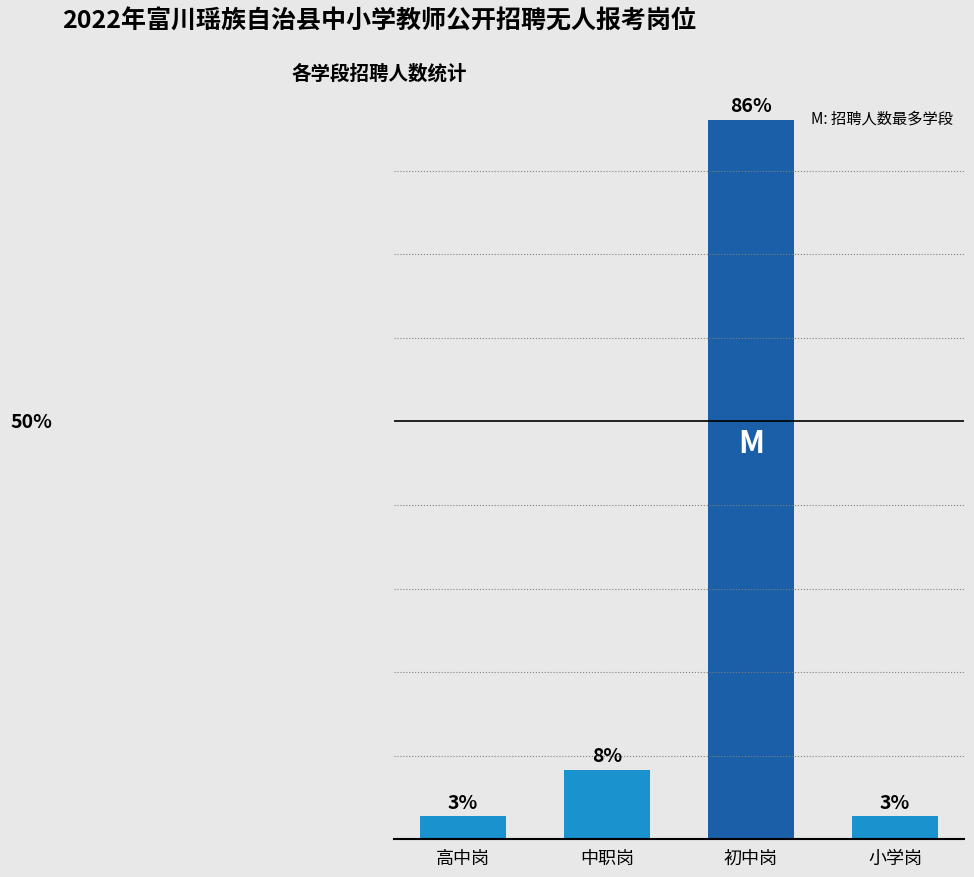

Between 中职岗 and 小学岗, which is larger?

中职岗